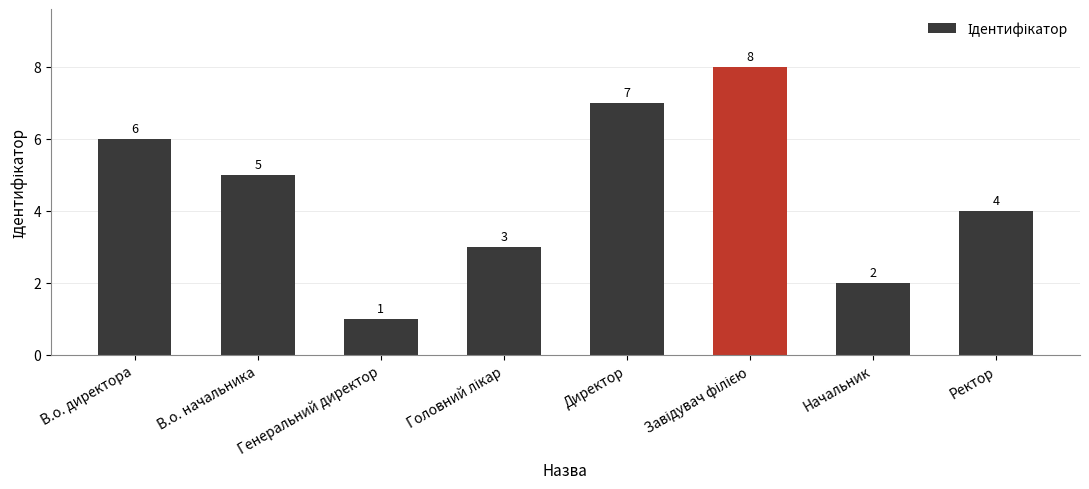

What position from the left is В.о. начальника?

2